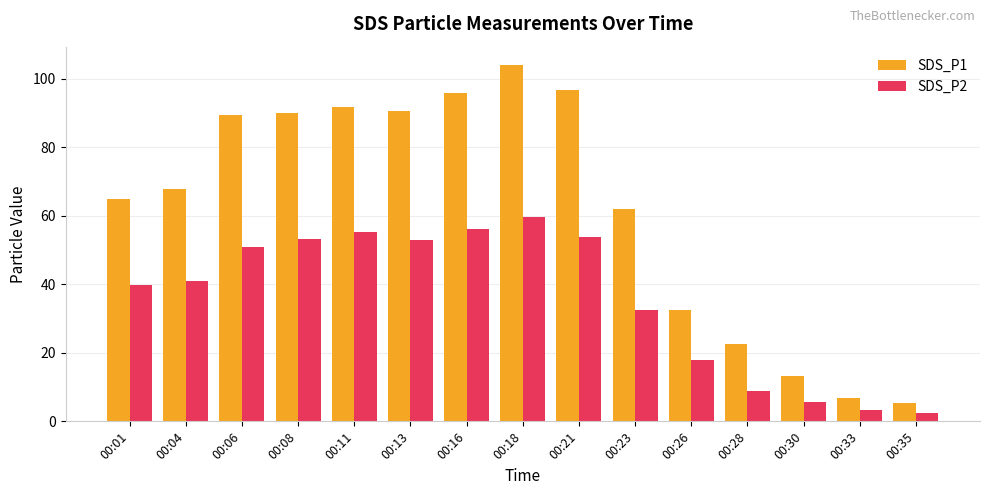

What is the greatest value displayed?

104.2